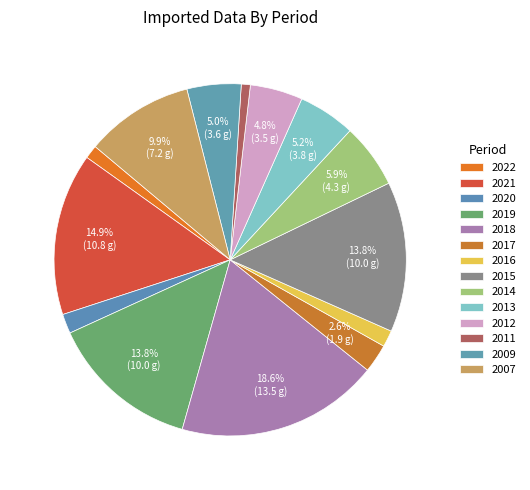

True or false: 2009 accounts for 17% of the total.

False